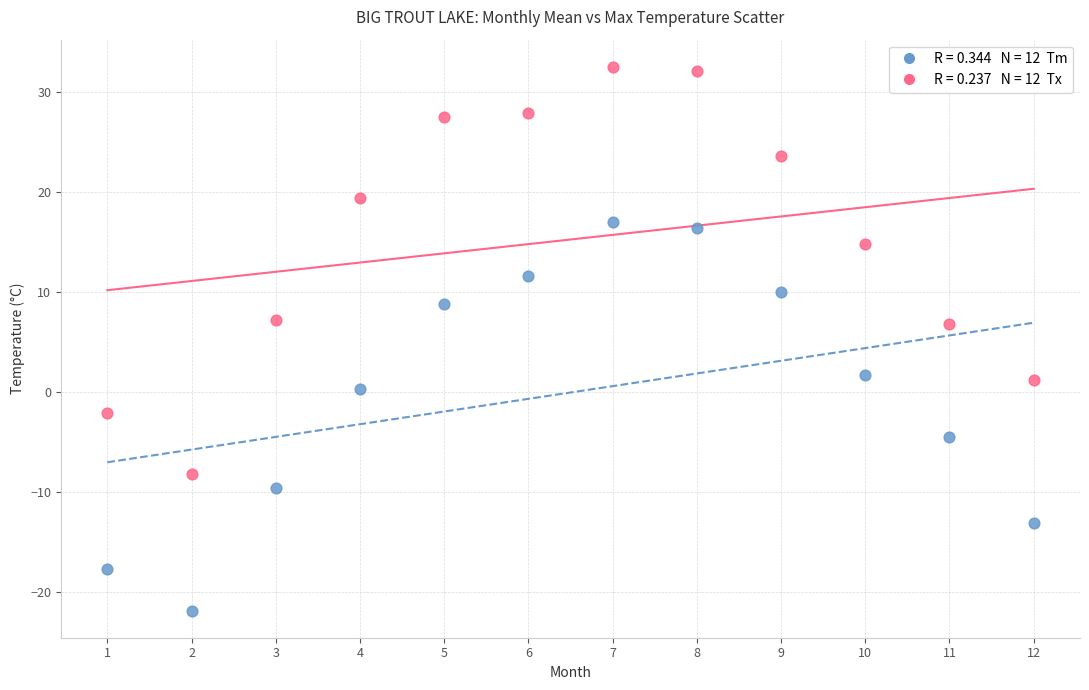

Across all data points, what is the range of Y values (max minus min)?

54.4